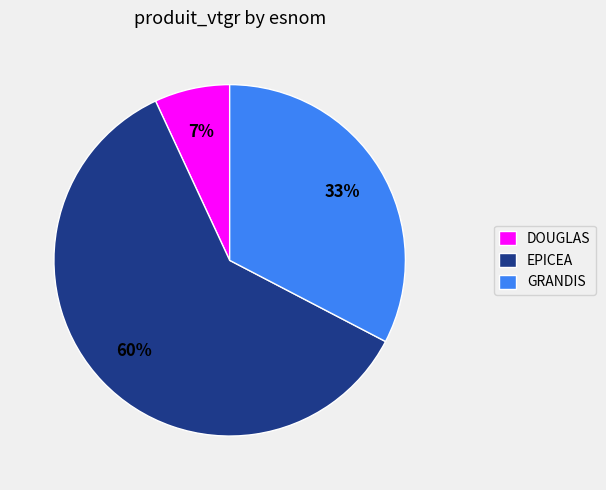

How many slices are in this pie chart?

3